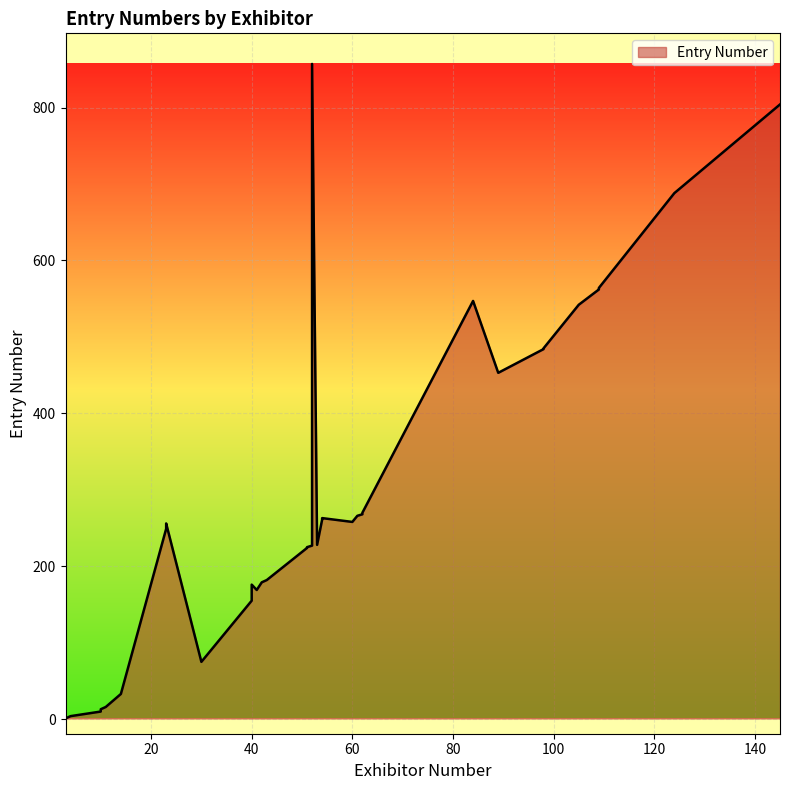

What is the sum of all values?

11673